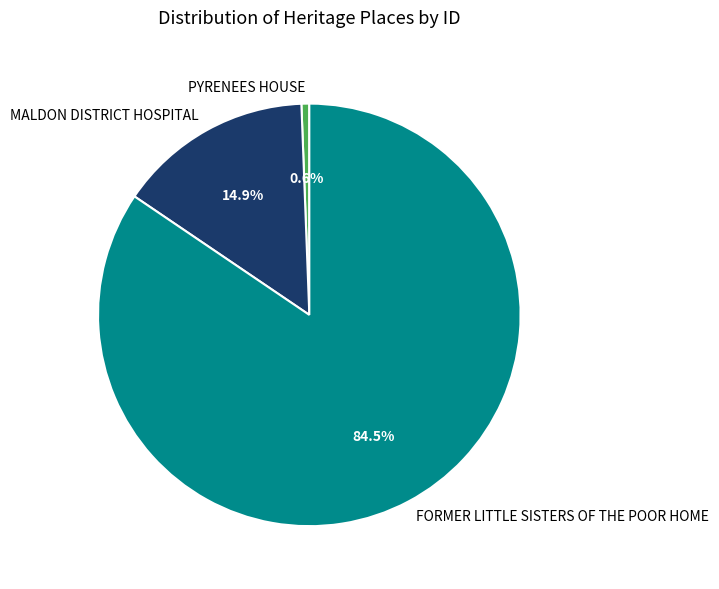

To the nearest percent, what percentage of the pie is PYRENEES HOUSE?

1%